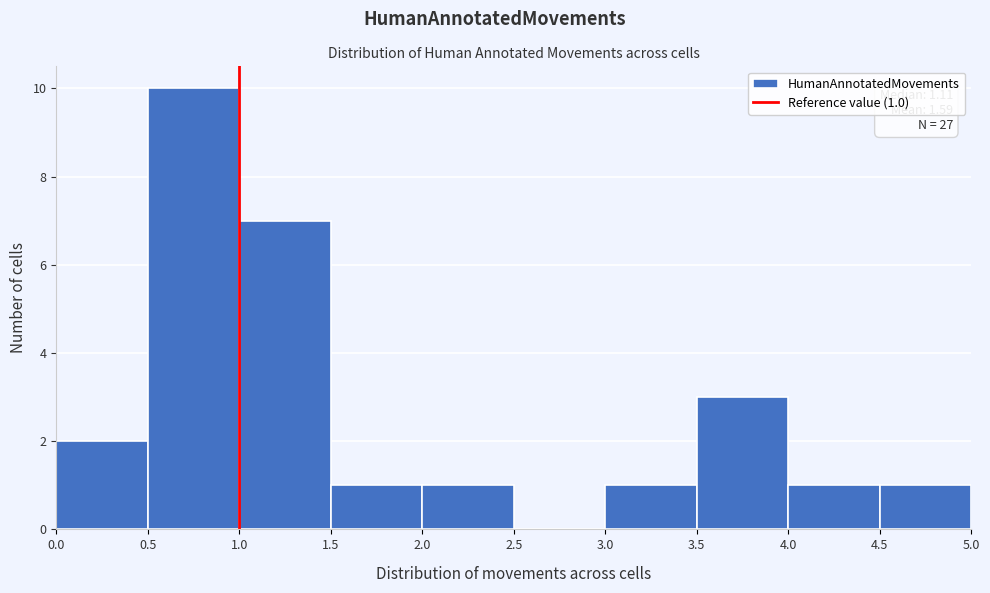

Over which range of the x-axis is the bar tallest?

0.5 to 1.0